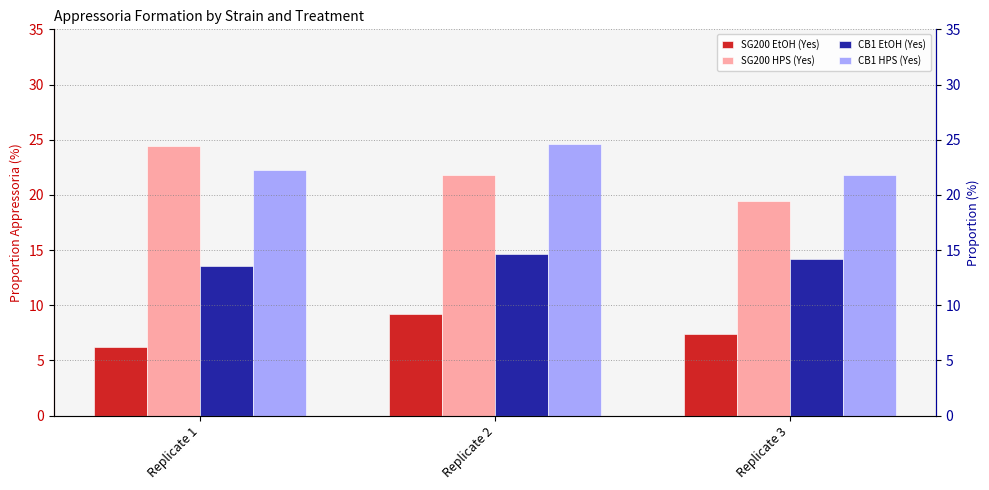

Reading left to right, what are all the values shown in this chart?

SG200 EtOH (Yes): 6.2	9.2	7.4
SG200 HPS (Yes): 24.4	21.8	19.4
CB1 EtOH (Yes): 13.6	14.7	14.2
CB1 HPS (Yes): 22.3	24.6	21.8